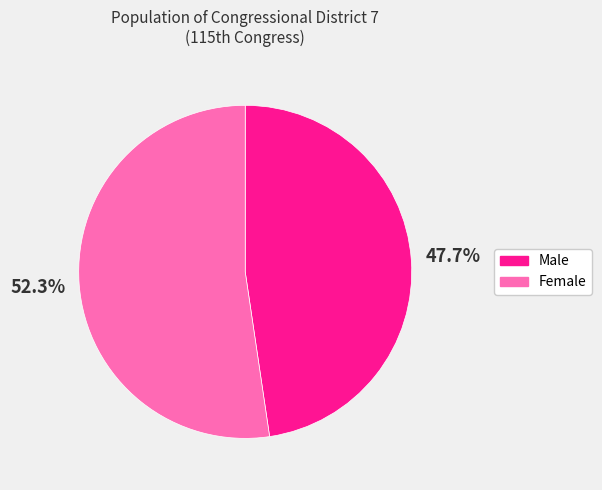

Which slice is the largest?

Female